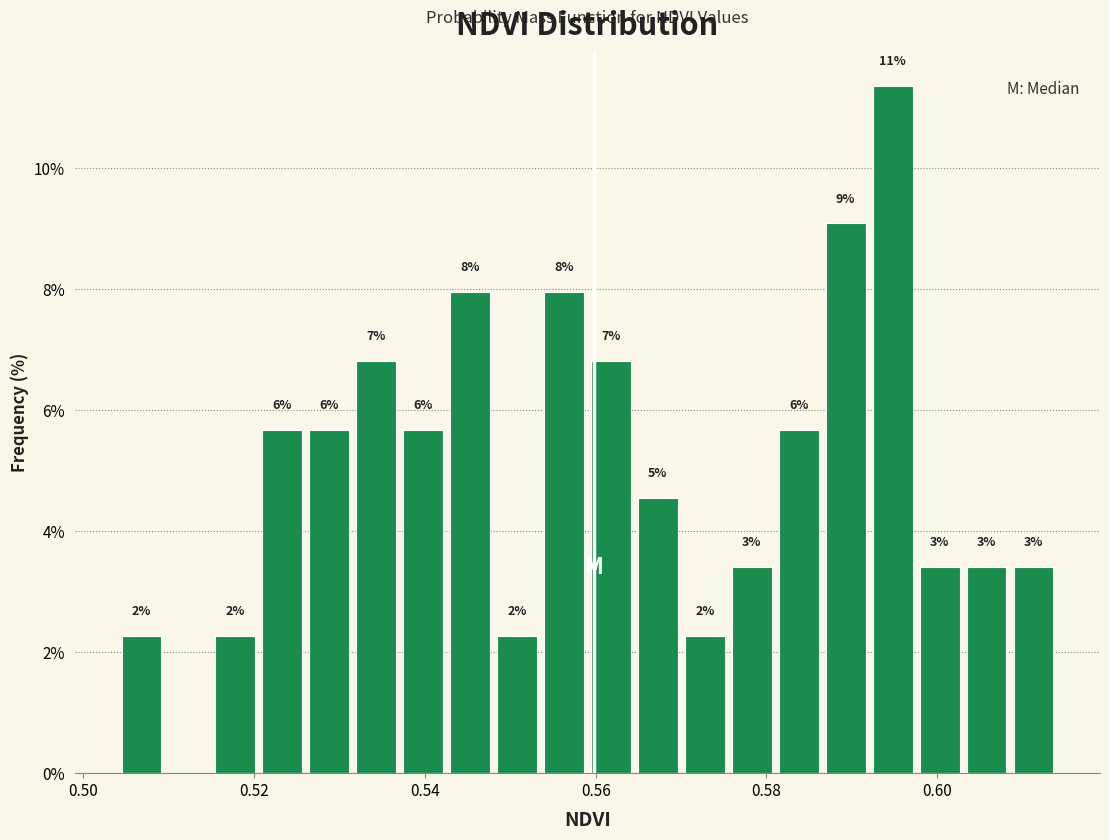

Read against the x-axis, roughly where is the centre of the tallest bar?

0.594